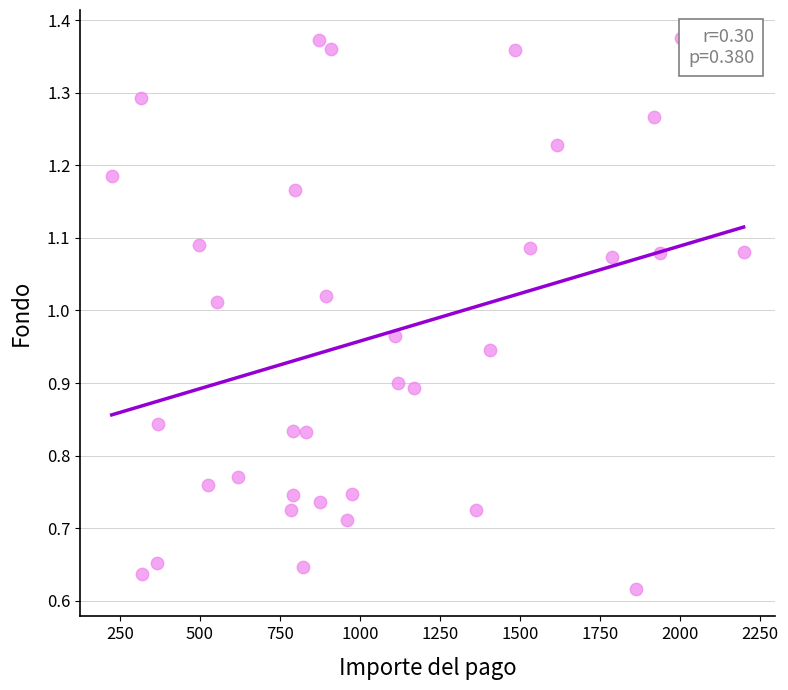

What is the range of X values (max minus min)?

1975.6